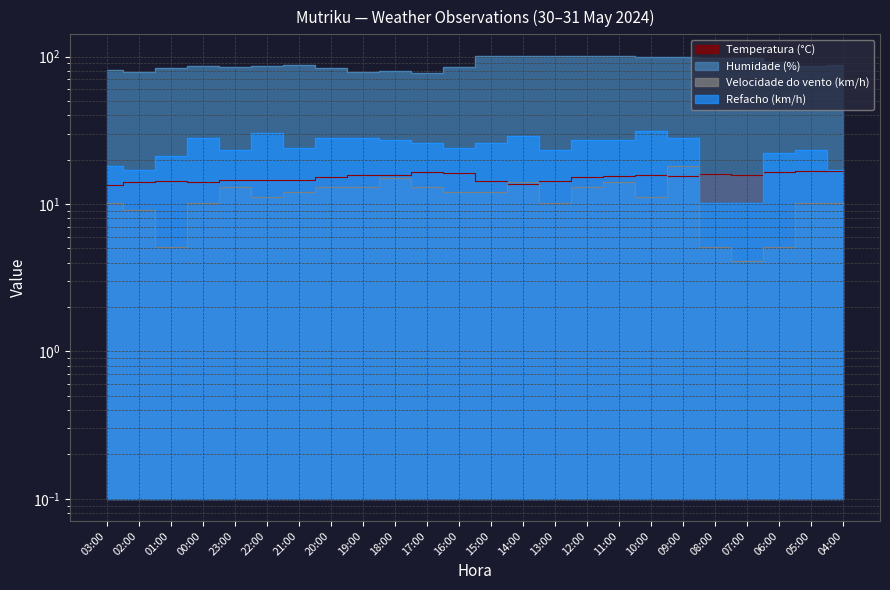

How many data points in Velocidade do vento (km/h) are less than 12?

12